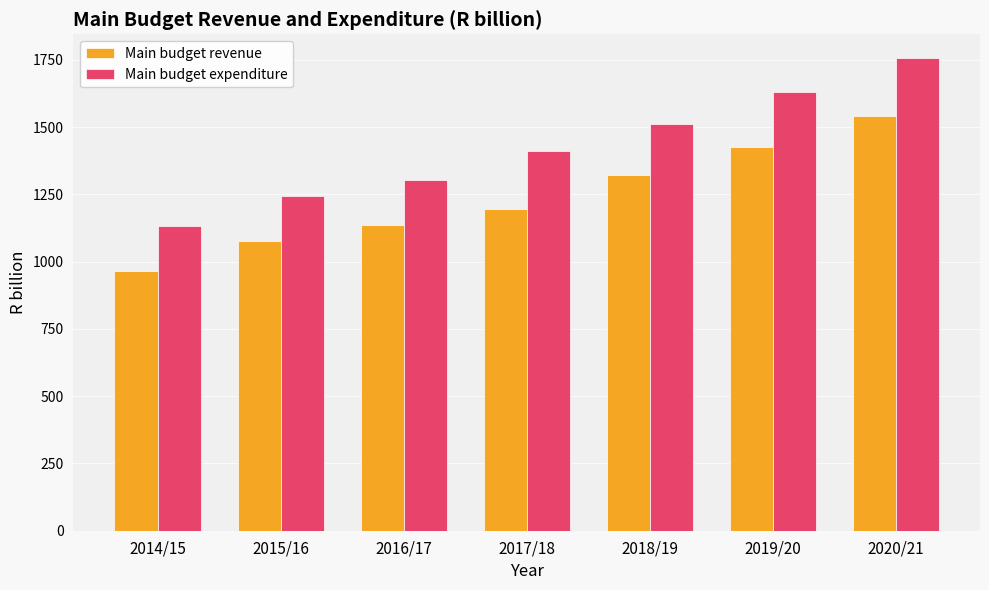

Is the value of Main budget revenue at 2018/19 greater than the value of Main budget expenditure at 2014/15?

Yes